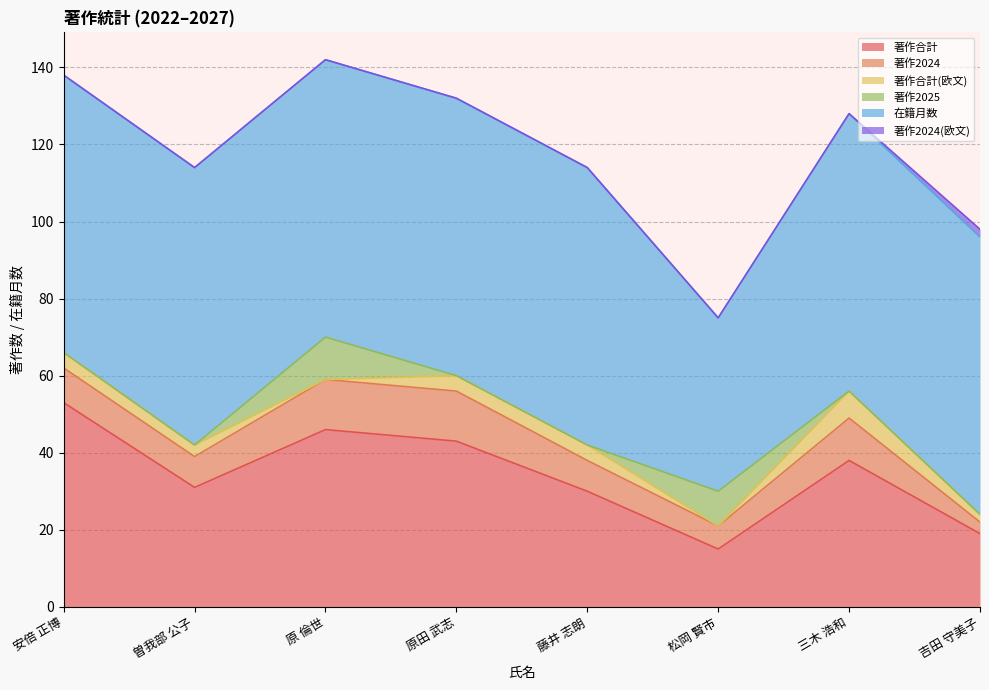

What position from the left is 原 倫世?

3